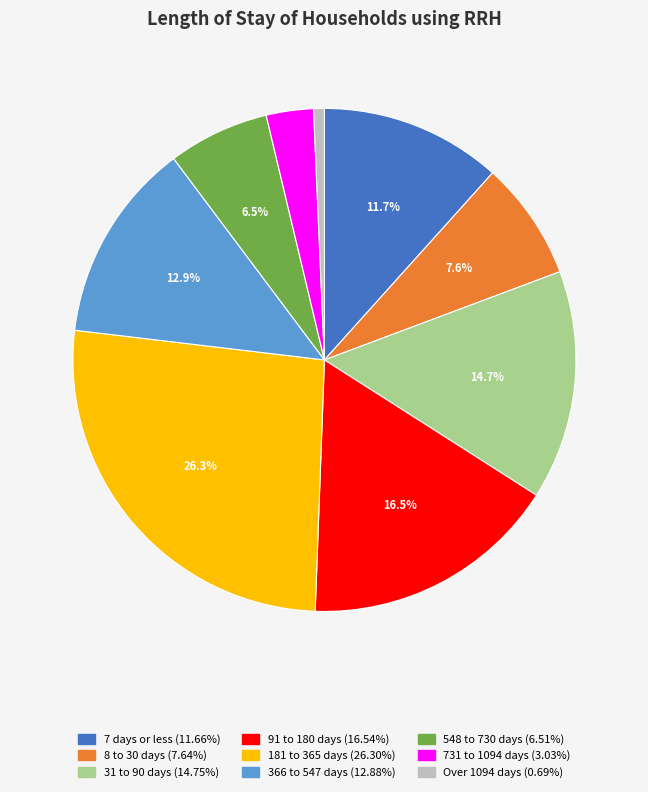

Does 31 to 90 days represent more than half of the total?

No